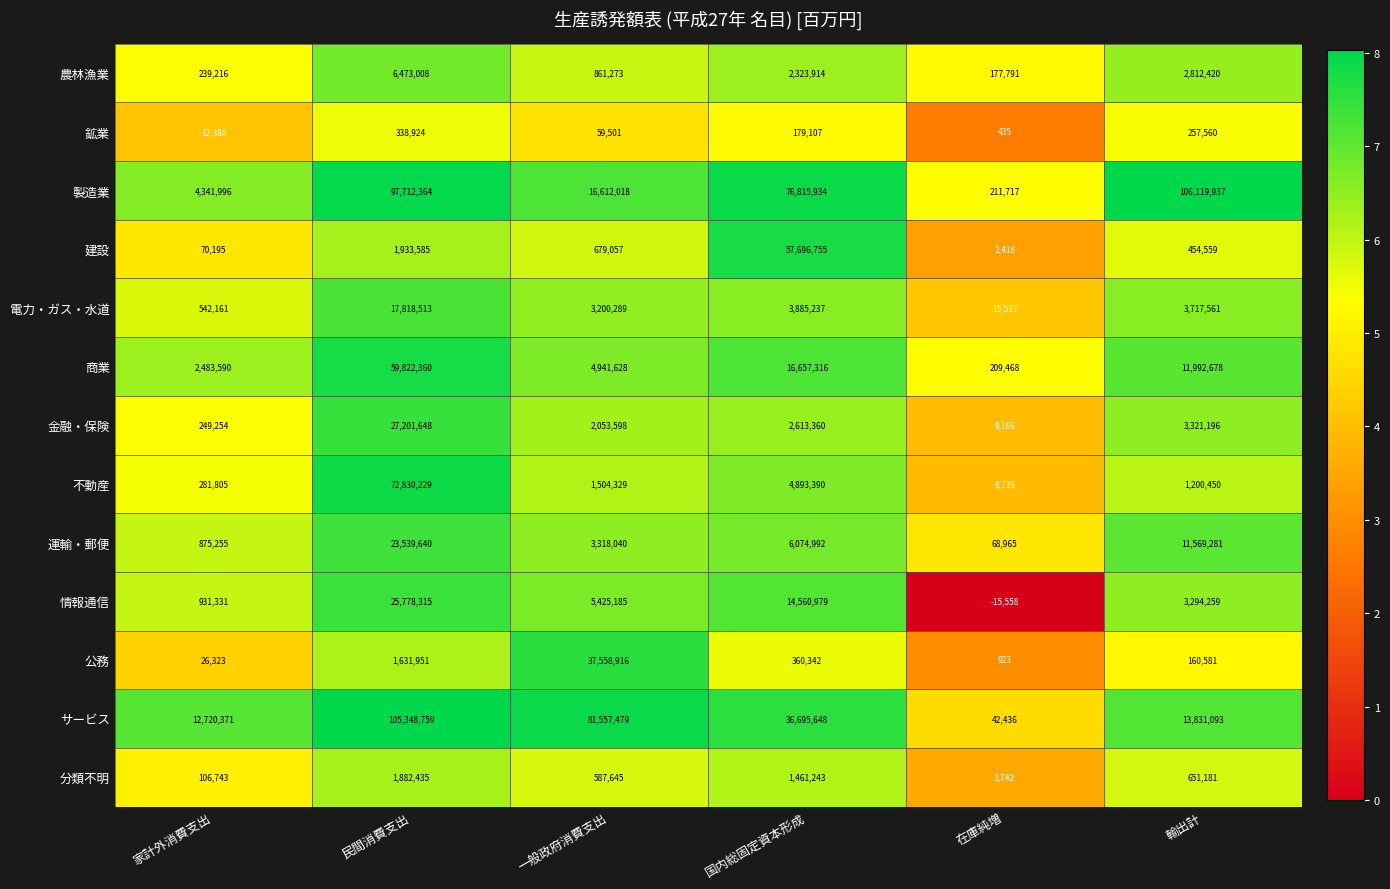

How many series are shown in this chart?

13